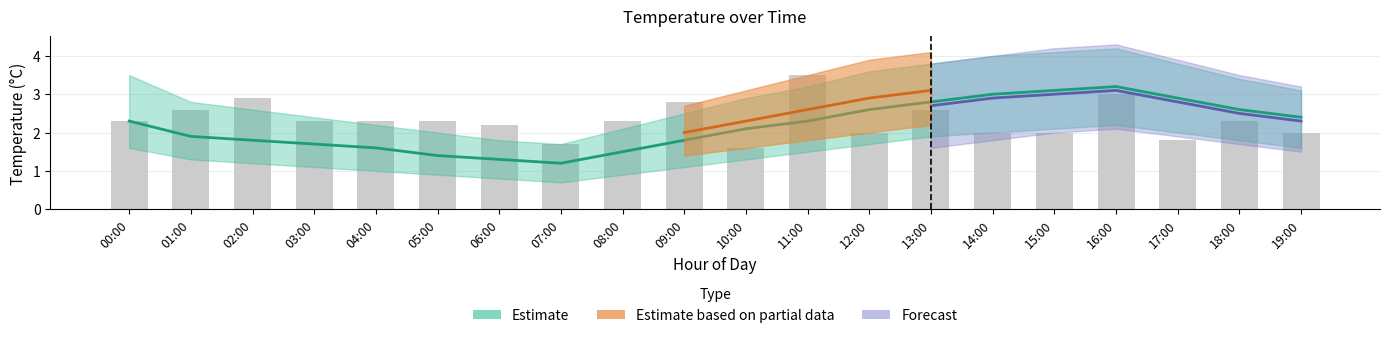

Reading left to right, transcribe all the data shown in this chart.

2.3	2.6	2.9	2.3	2.3	2.3	2.2	1.7	2.3	2.8	1.6	3.5	2.0	2.6	2.0	2.0	3.0	1.8	2.3	2.0